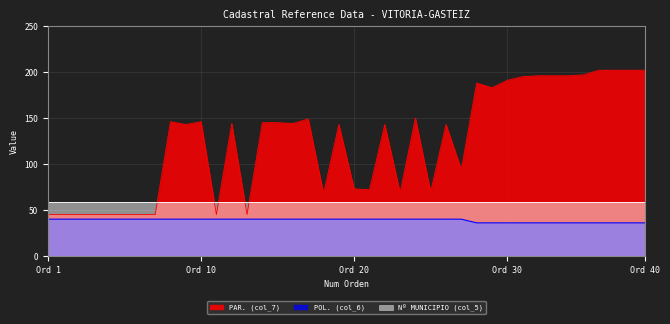

What is the sum of all PAR. (col_7) values?

4987